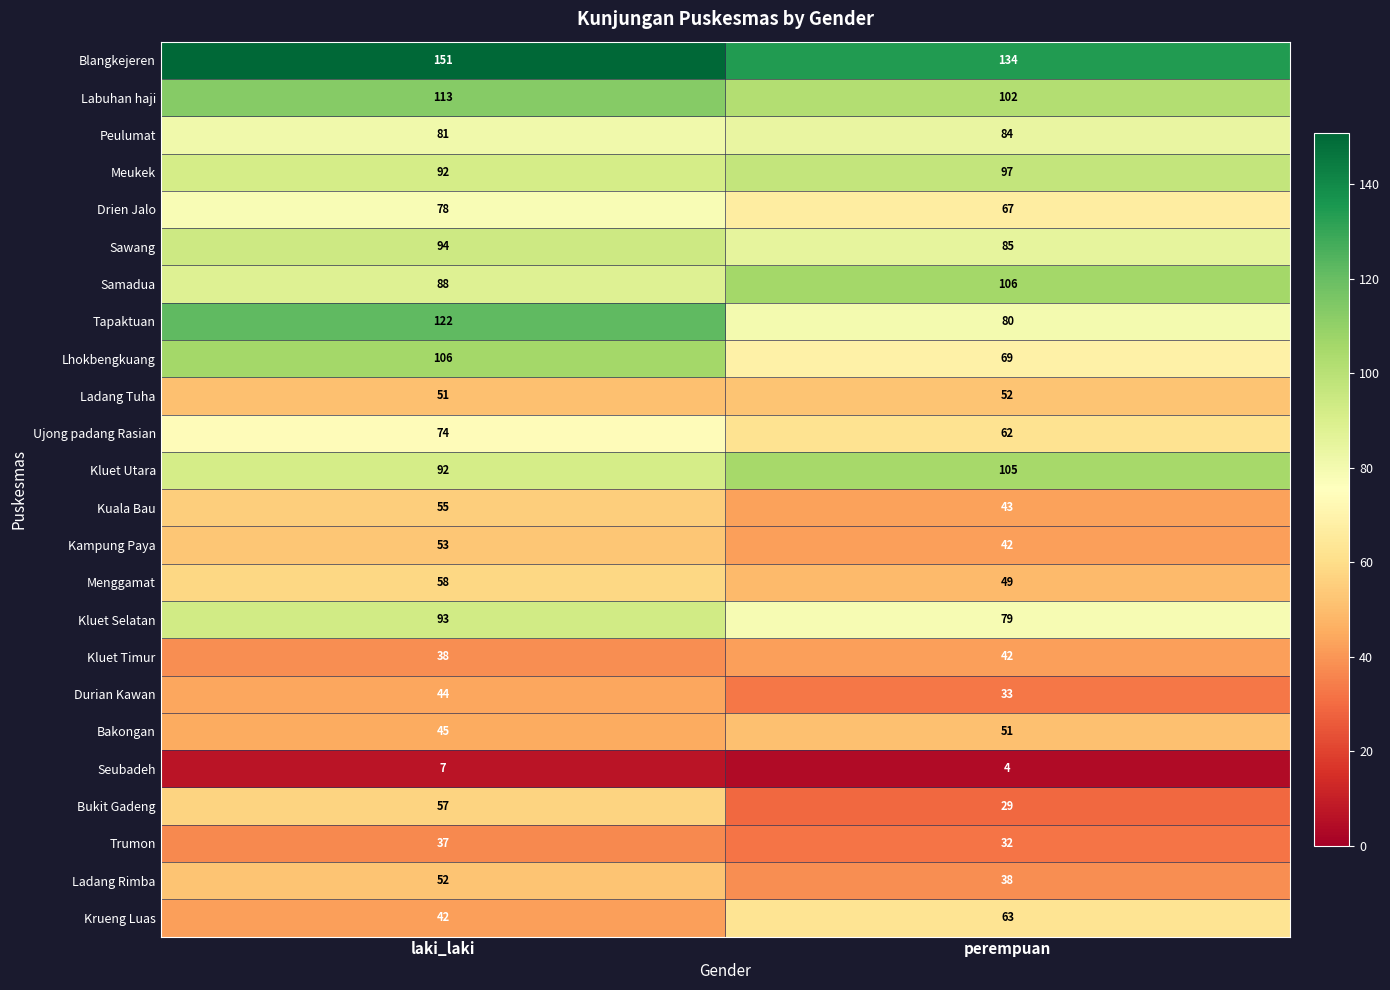

The Menggamat series shows 104 at laki_laki. True or false?

False